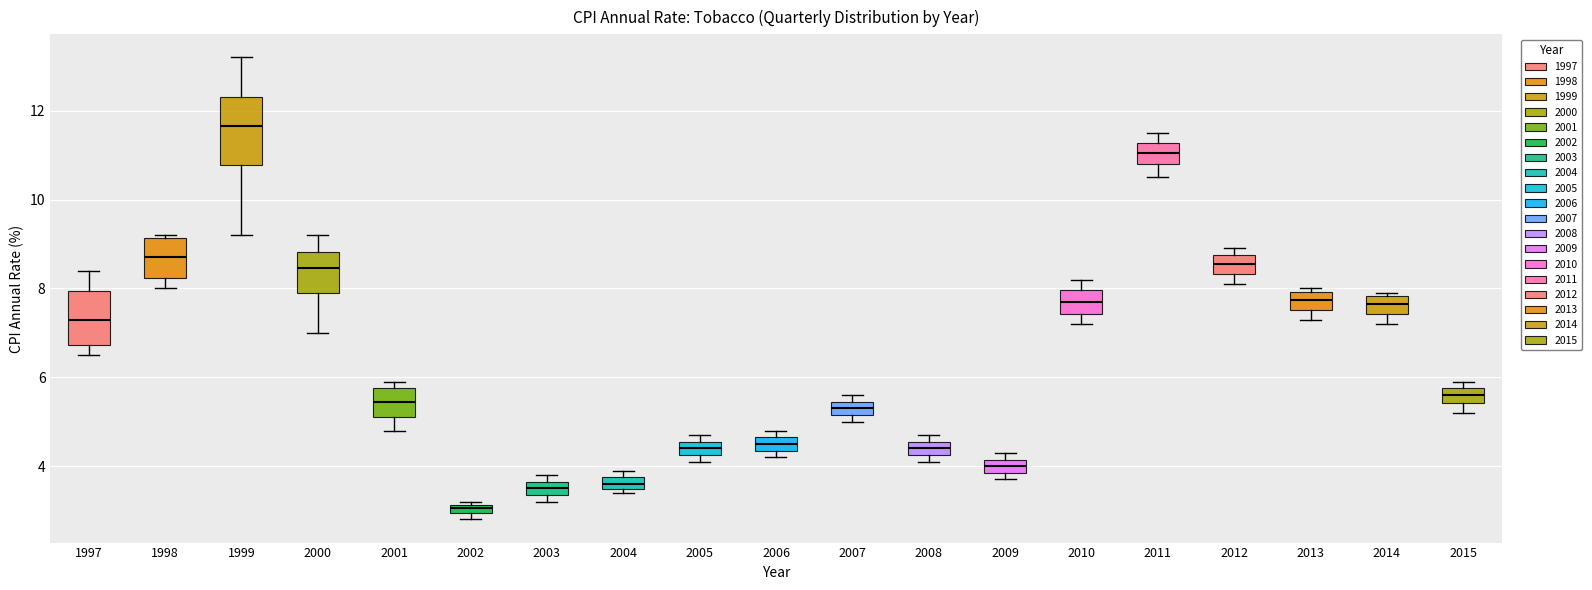

Which box's median line is the highest?

1999